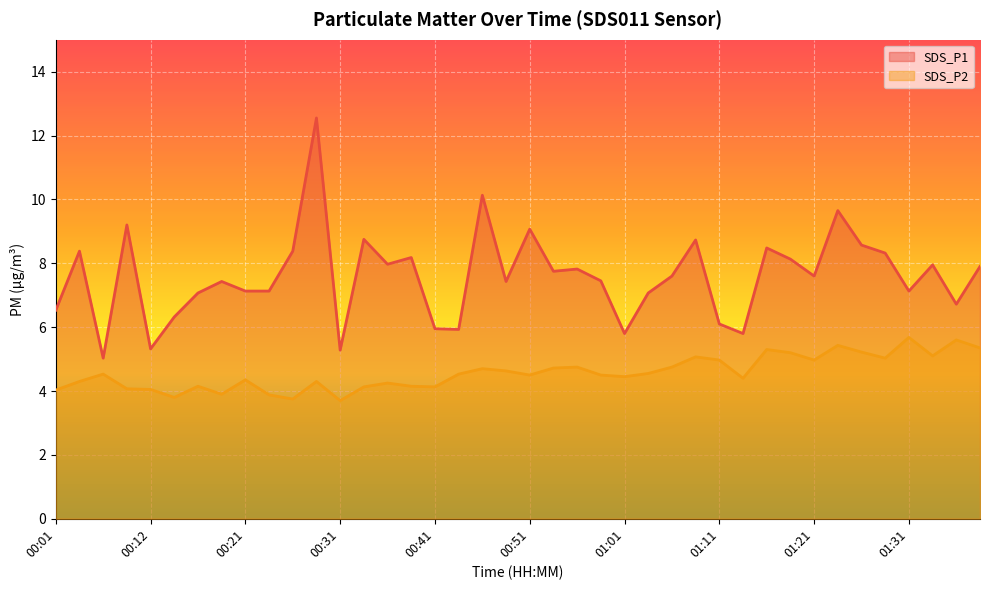

What are all the series names shown in the legend?

SDS_P1, SDS_P2